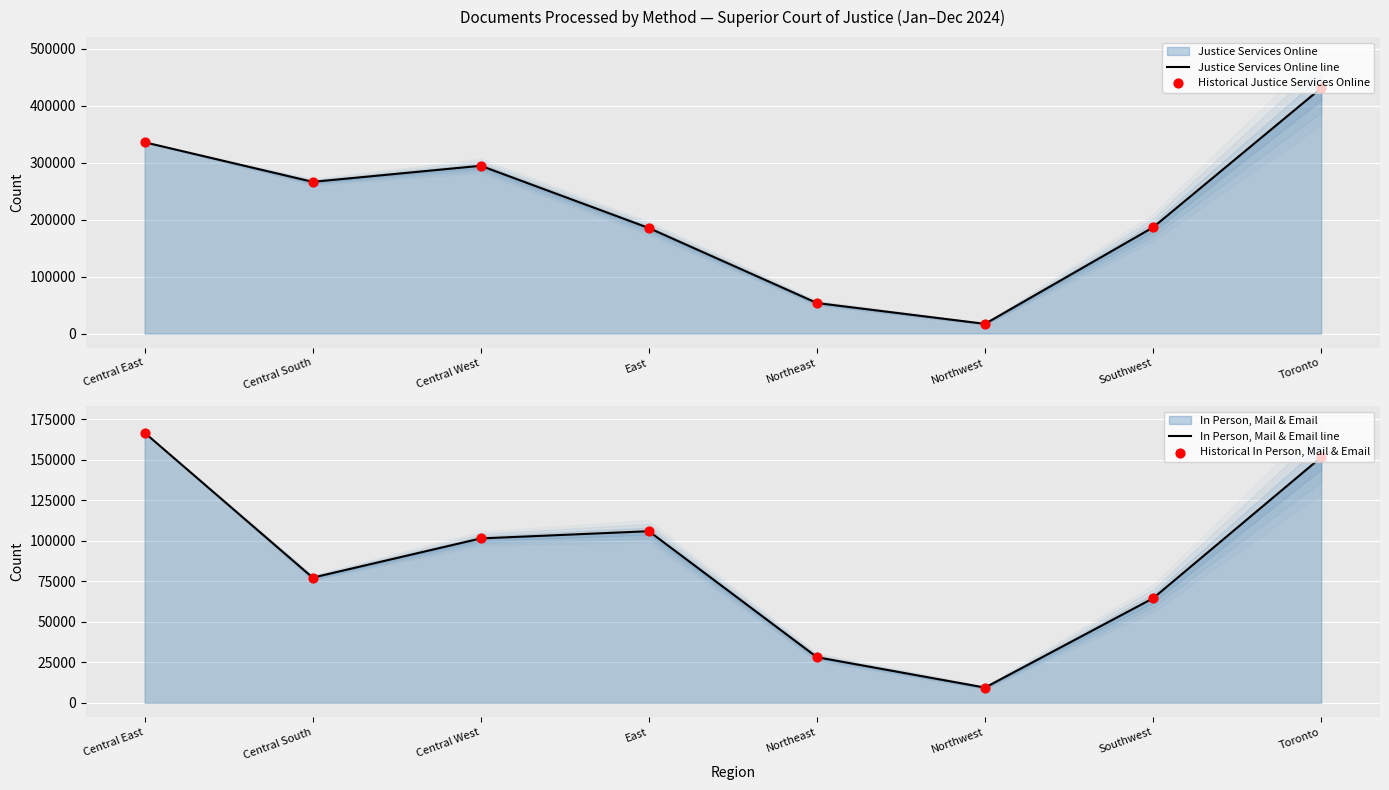

Is the value of In Person, Mail & Email line at Toronto greater than the value of Justice Services Online line at Northeast?

Yes